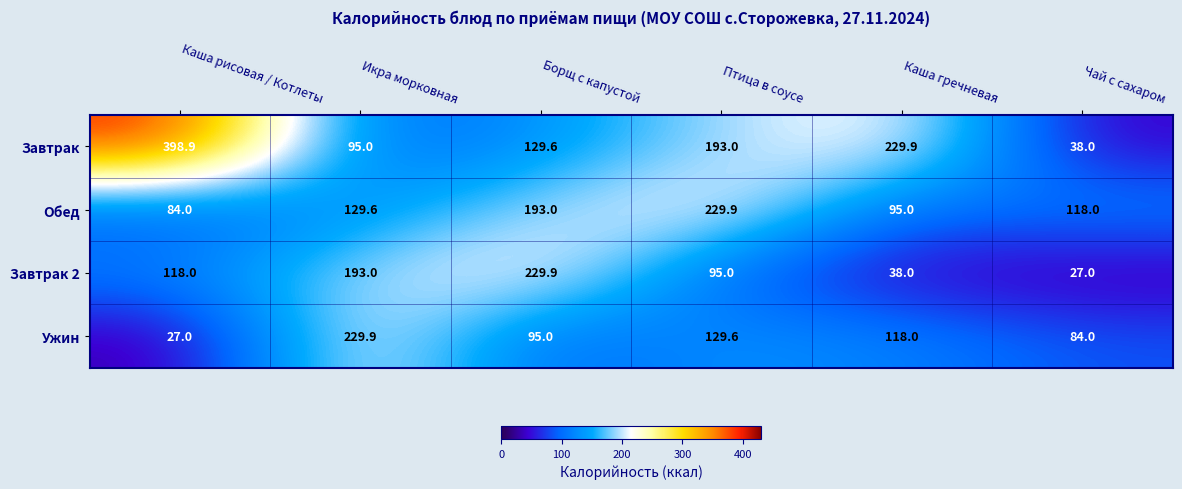

What is the difference between the Ужин values at Икра морковная and Каша рисовая / Котлеты?

202.9